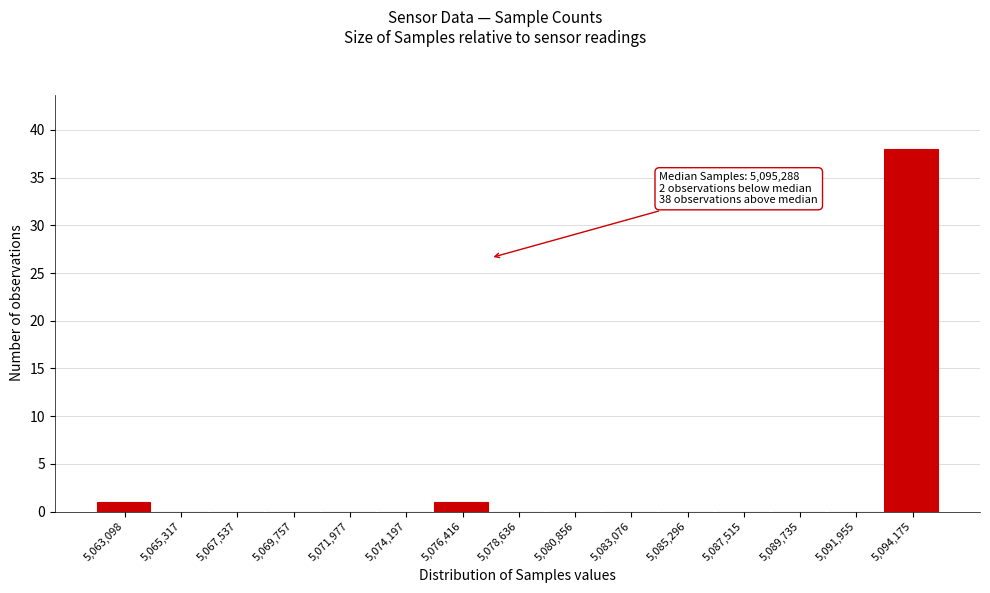

Reading right to left, list all the values displayed in this chart.

5,094,175=38	5,091,955=0	5,089,735=0	5,087,515=0	5,085,296=0	5,083,076=0	5,080,856=0	5,078,636=0	5,076,416=1	5,074,197=0	5,071,977=0	5,069,757=0	5,067,537=0	5,065,317=0	5,063,098=1